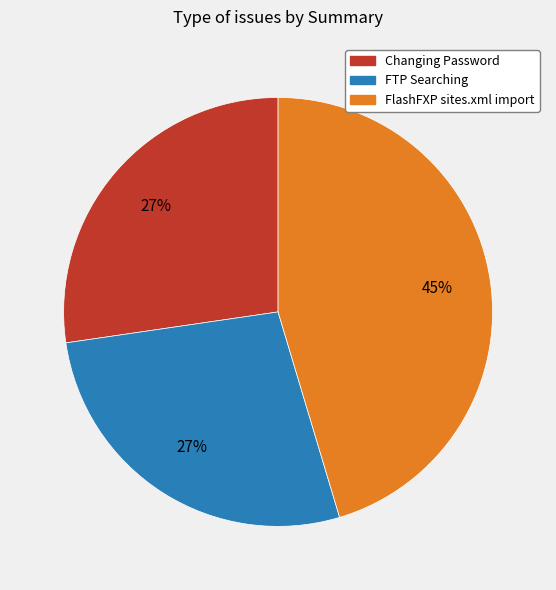

What is the largest slice in the pie chart?

FlashFXP sites.xml import